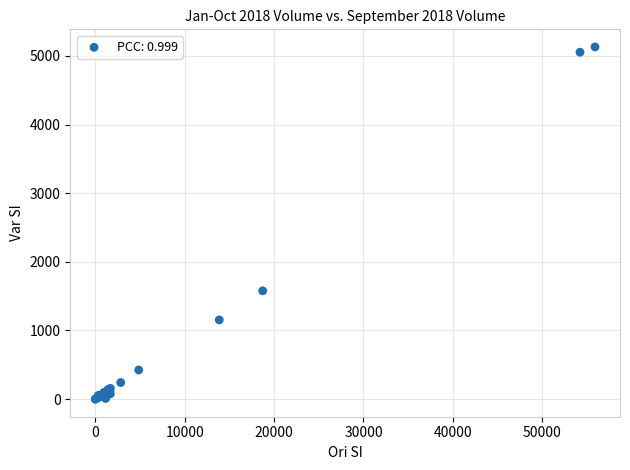

What Y value in the scatter plot is closest to 2565?

1577.9